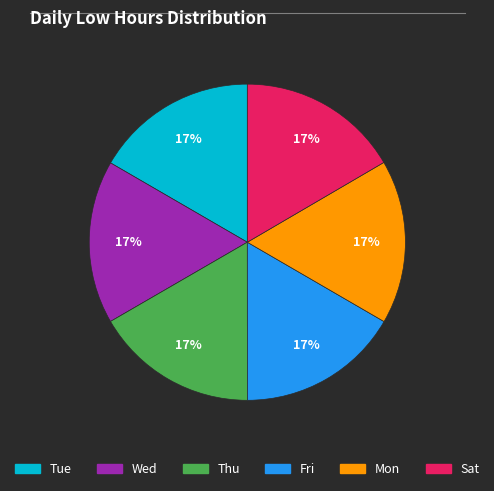

Is the sum of Mon and Fri greater than half?

No